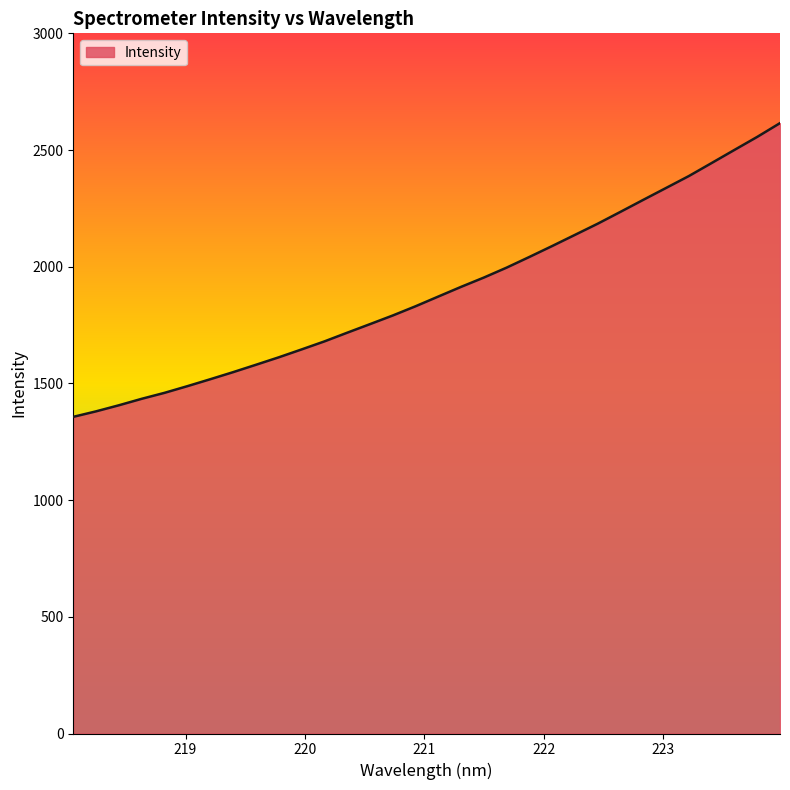

What is the smallest value displayed?

1356.8